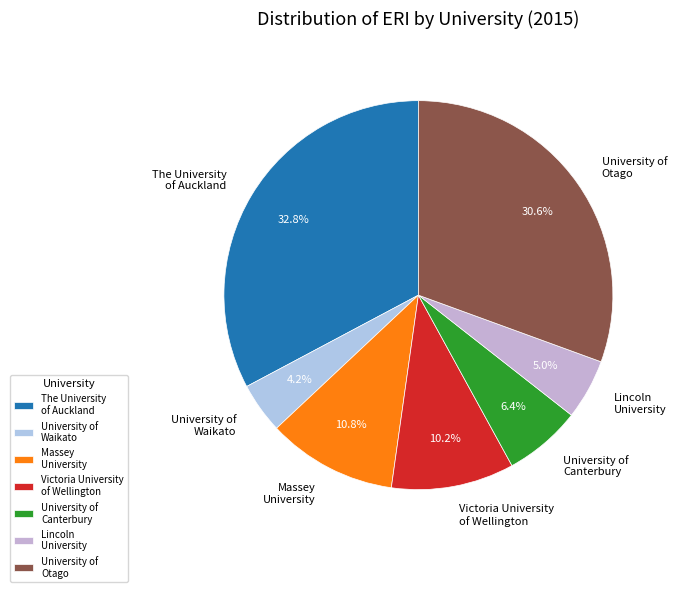

Approximately how many times larger is the value at University of Waikato compared to Massey University?

0.4